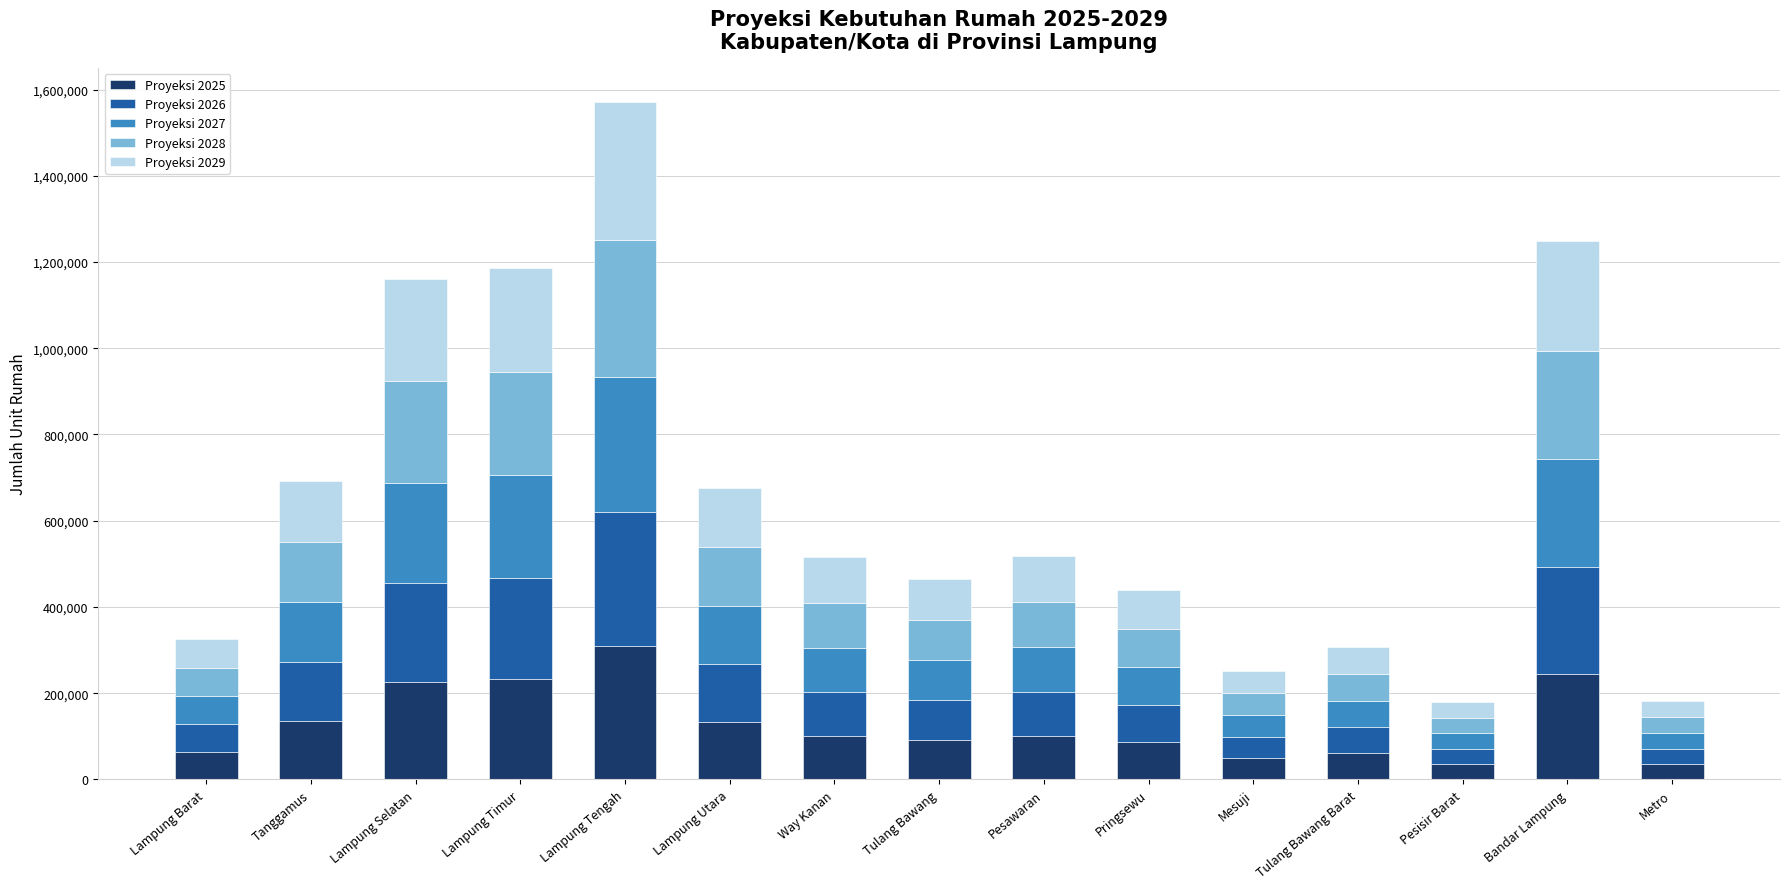

What is the lowest value of the Proyeksi 2025 series?

34972